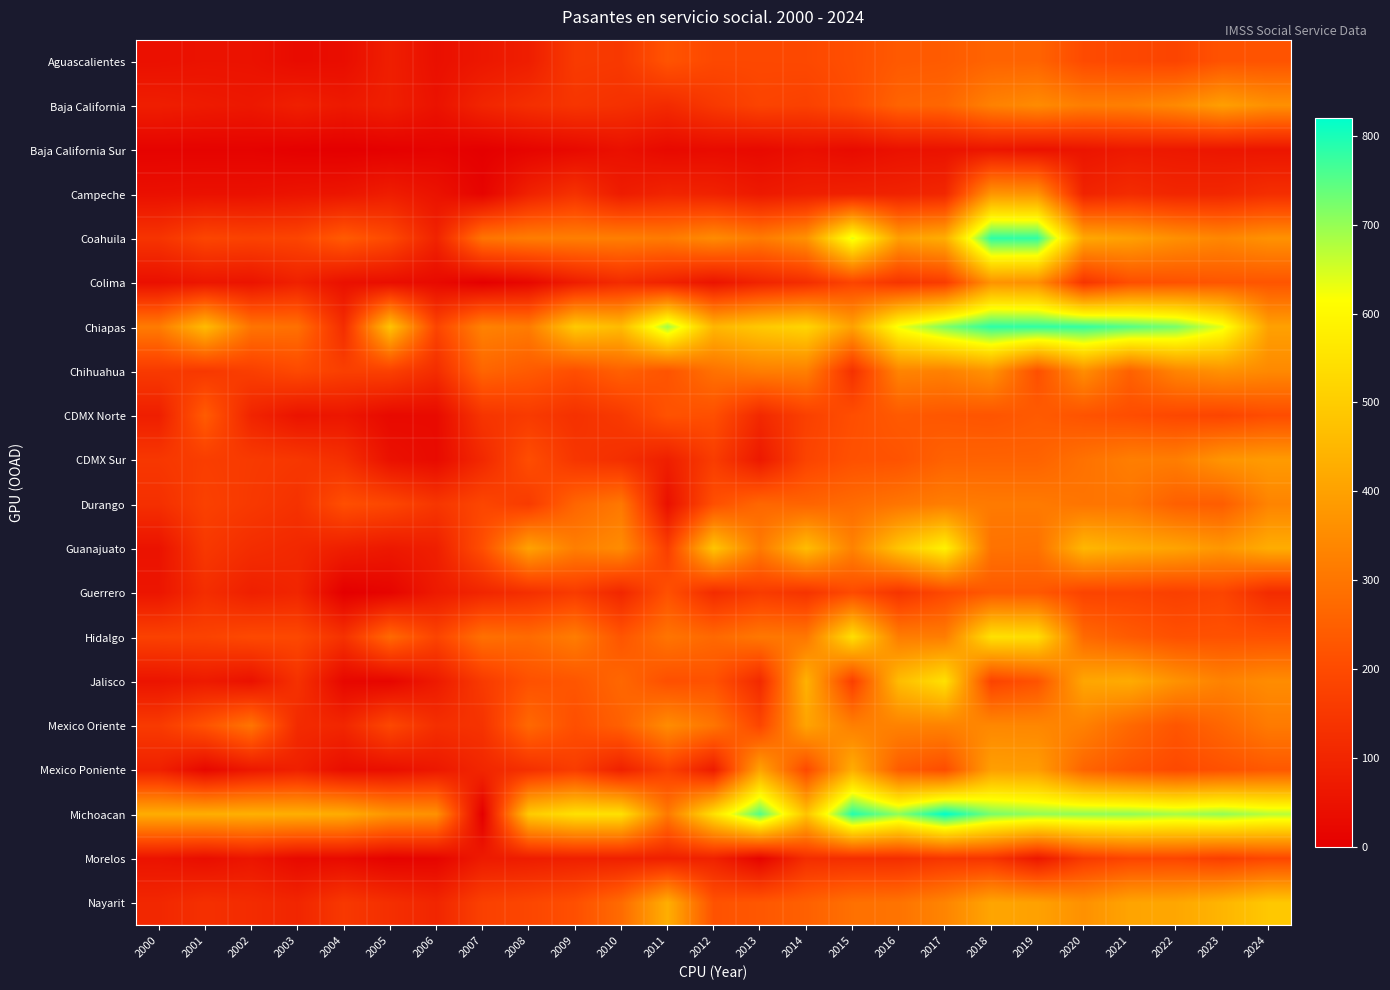

Which series has the largest total across all categories?

Michoacan